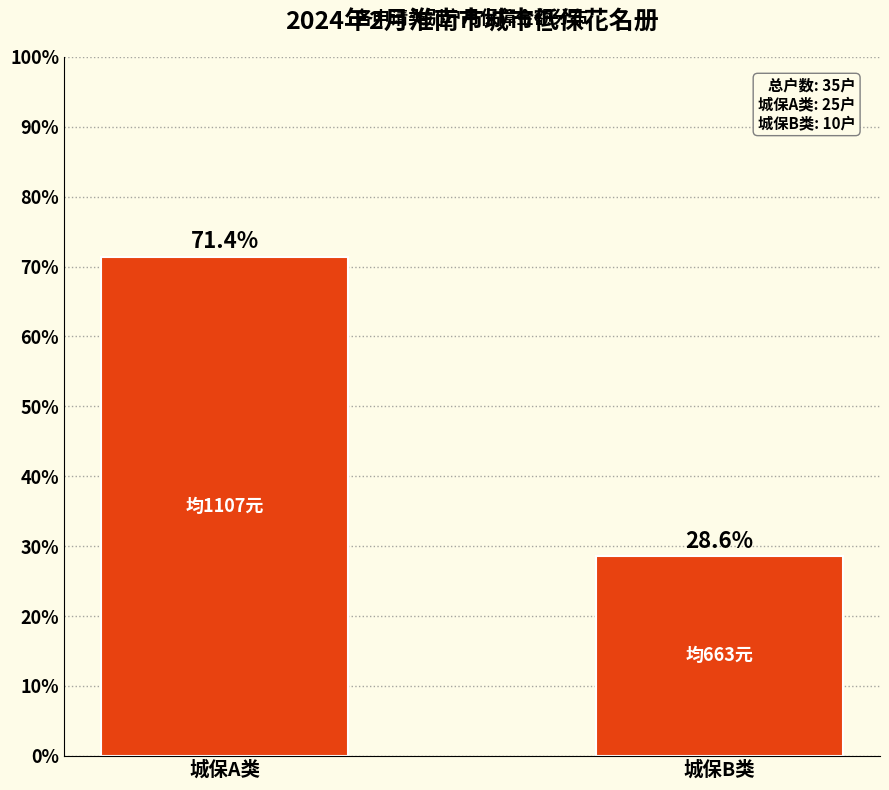

Between 城保B类 and 城保A类, which is larger?

城保A类